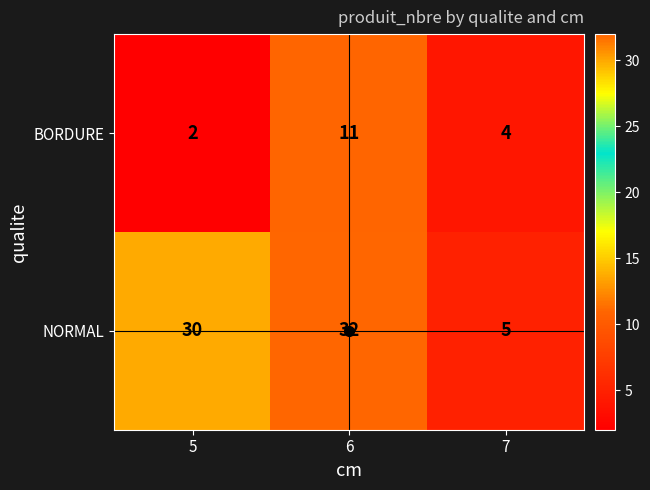

The BORDURE series shows 4 at 7. True or false?

True